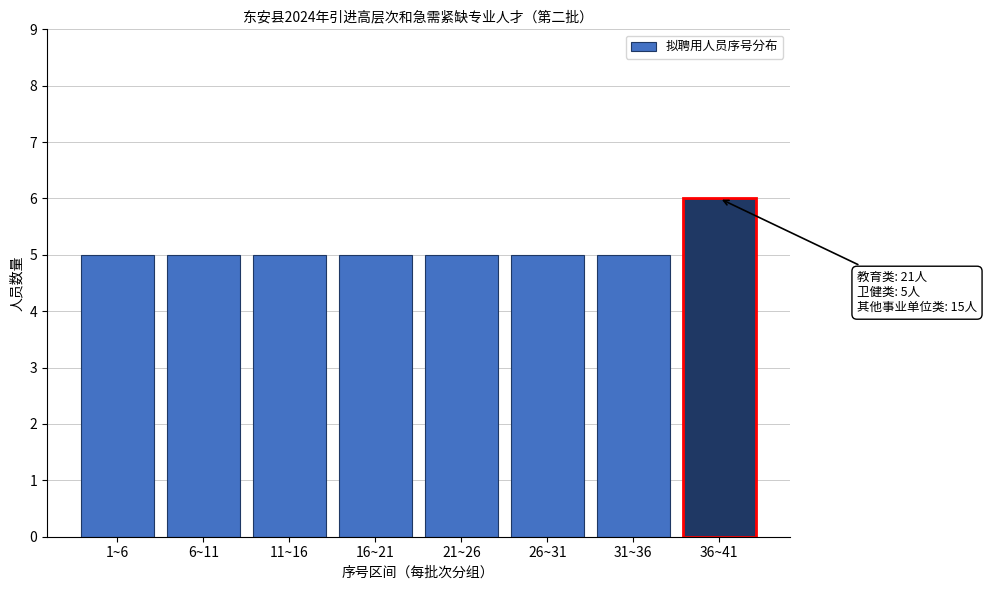

Reading left to right, transcribe all the data shown in this chart.

1~6=5	6~11=5	11~16=5	16~21=5	21~26=5	26~31=5	31~36=5	36~41=6